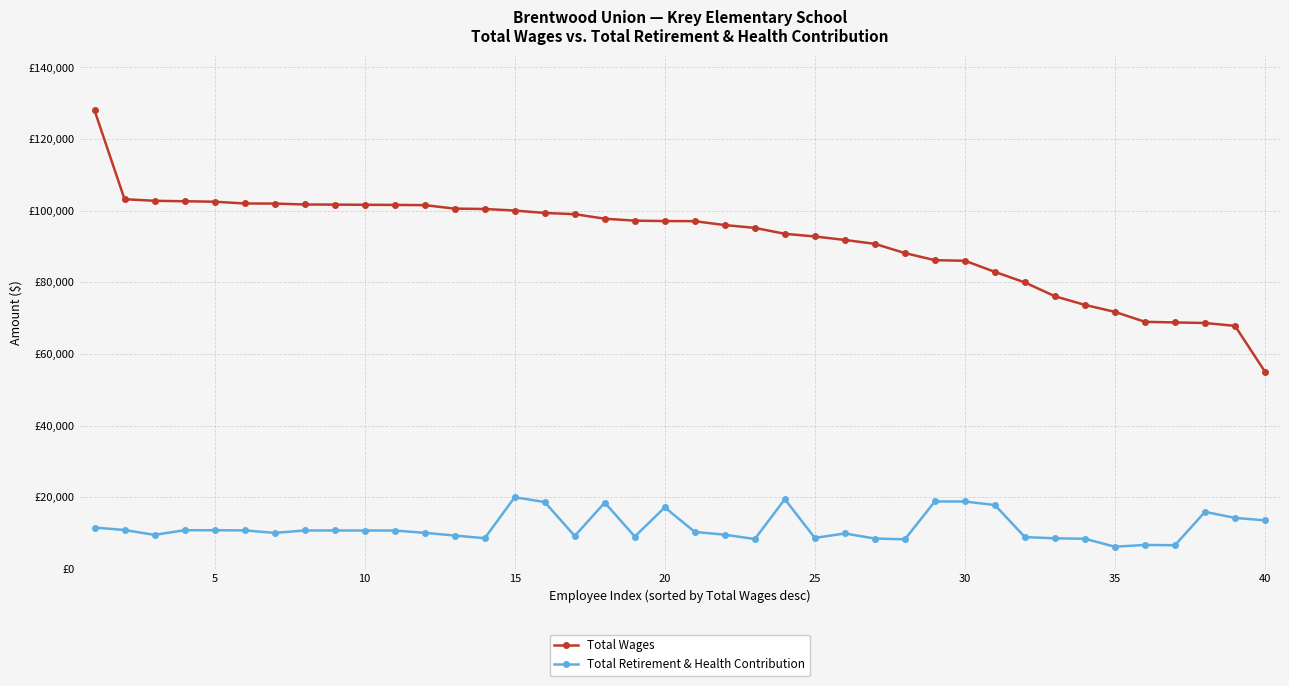

What are all the series names shown in the legend?

Total Wages, Total Retirement & Health Contribution